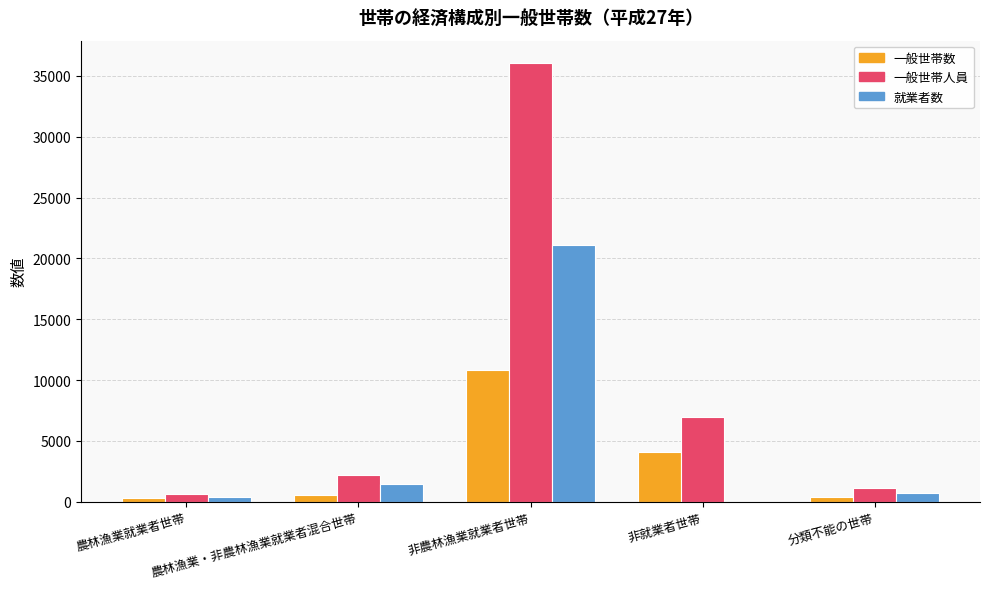

Which series has the largest total across all categories?

一般世帯人員